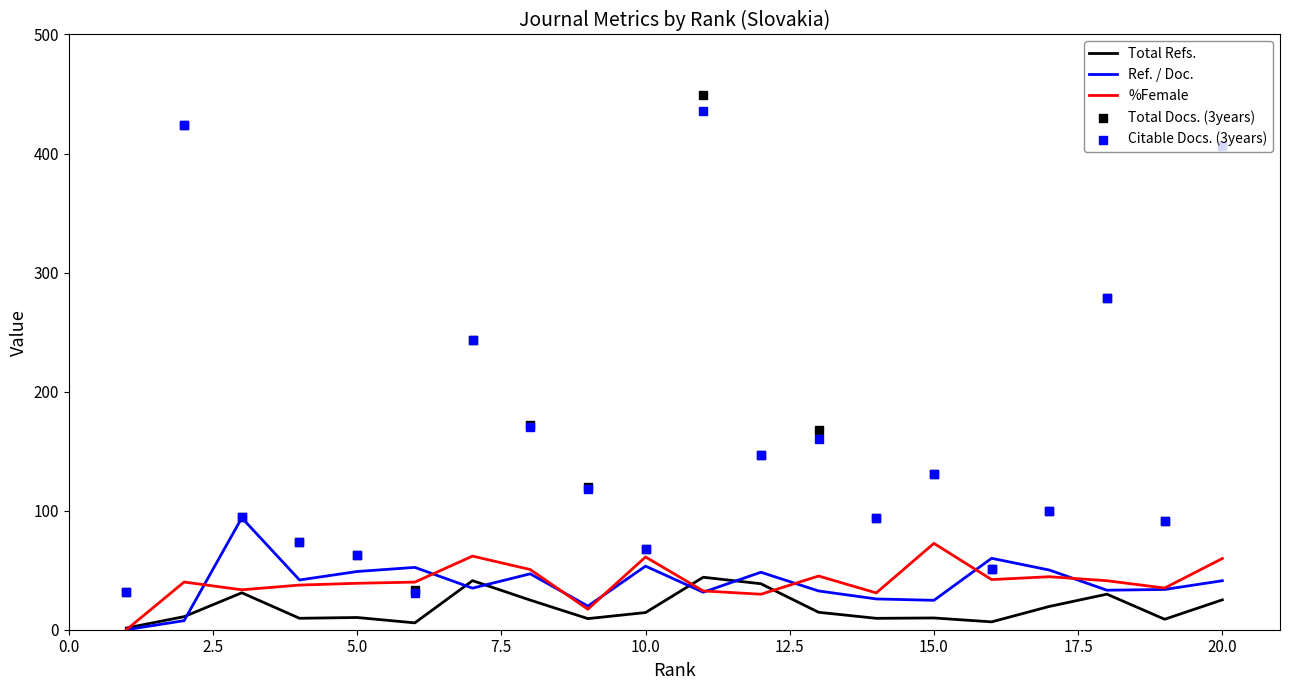

The %Female series shows 101.4 at 15.0. True or false?

False